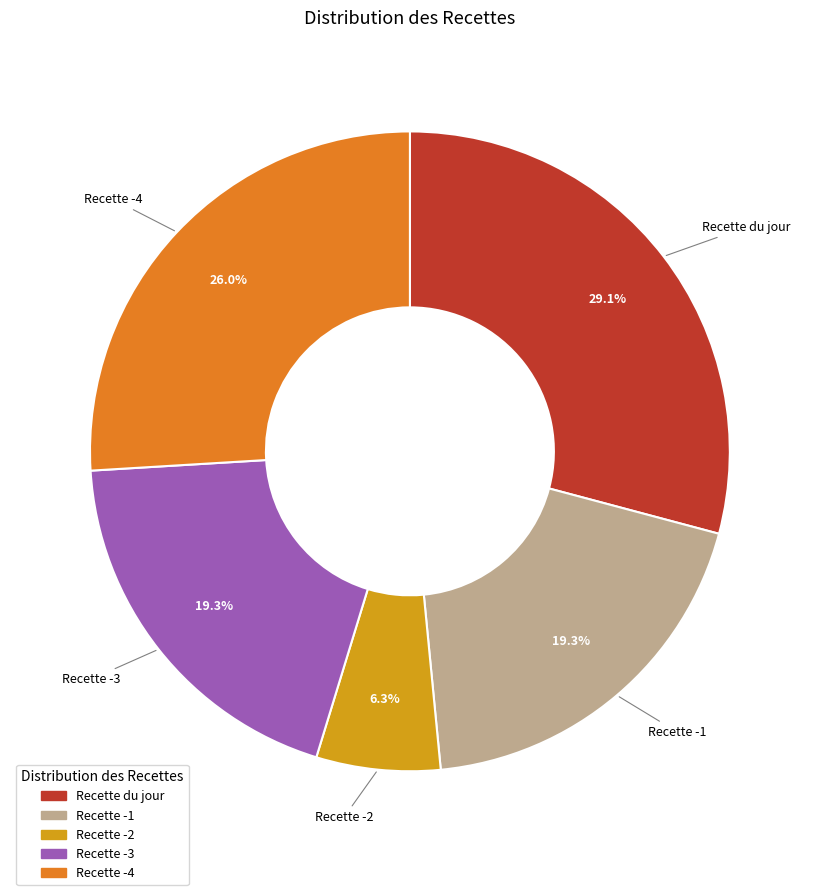

What portion of the pie excludes Recette -4?

74.0%